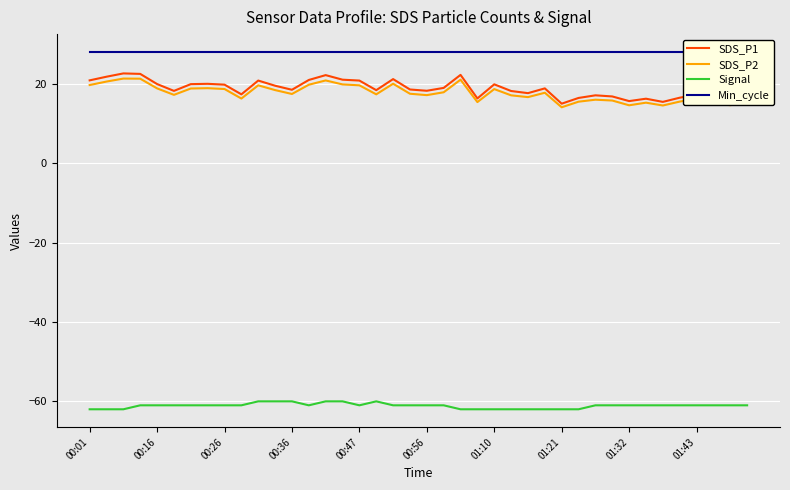

True or false: SDS_P2 and Signal intersect in this chart.

False